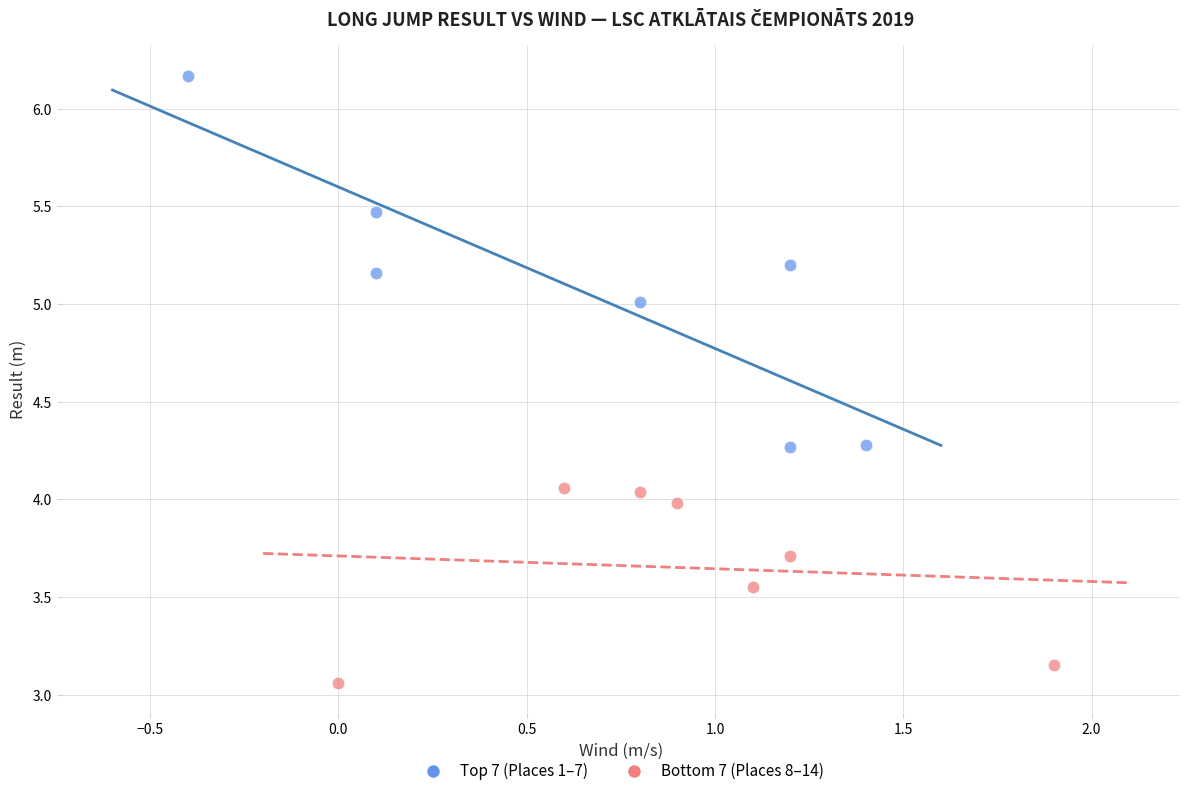

What are all the series names shown in the legend?

Top 7 (Places 1–7), Bottom 7 (Places 8–14)